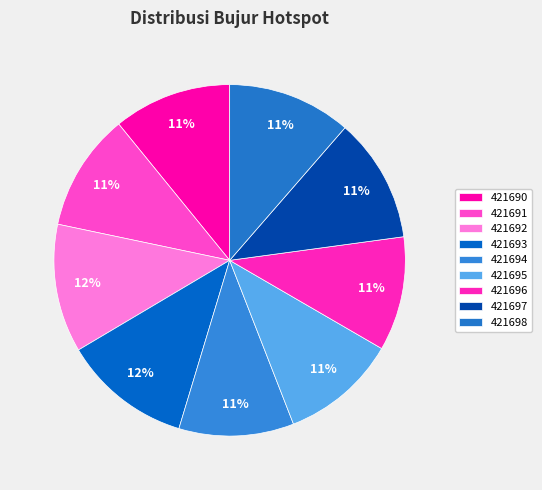

Is the sum of 421694 and 421696 greater than half?

No